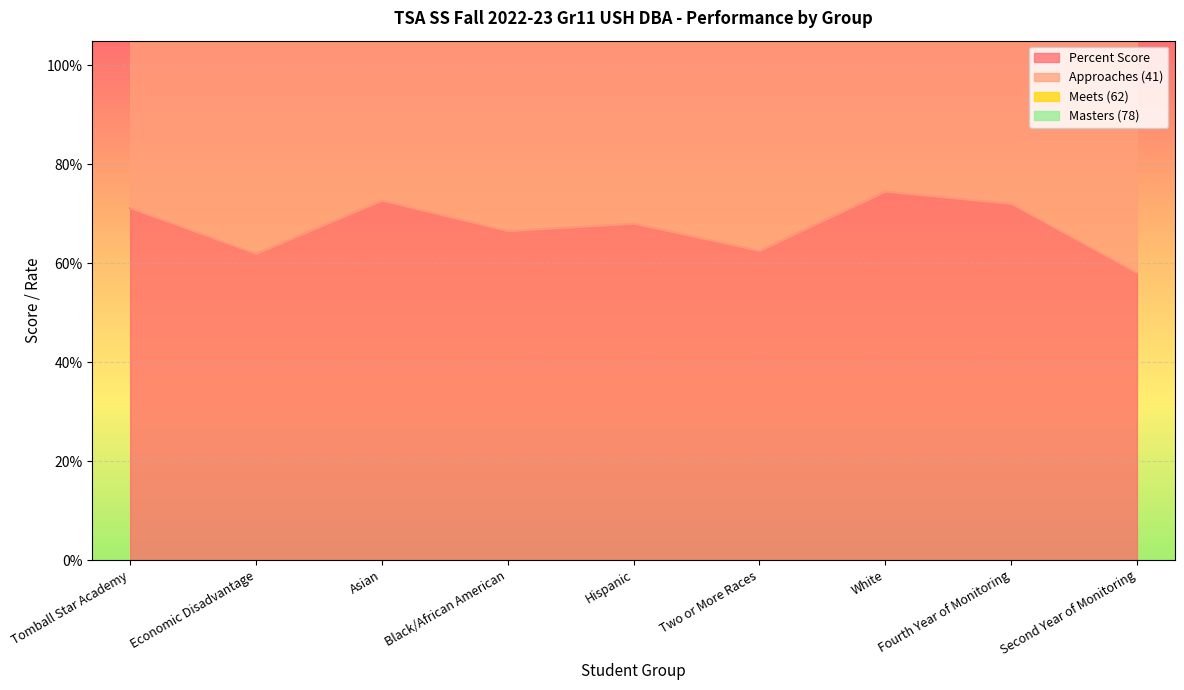

Is it true that Meets (62) equals 3.6 at Tomball Star Academy?

False